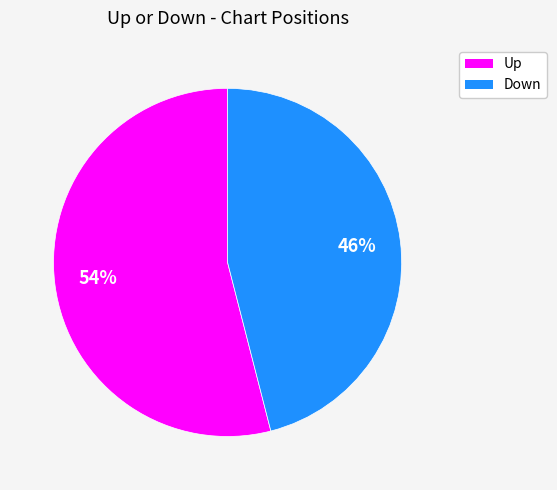

Combined, do Up and Down account for over 50%?

Yes